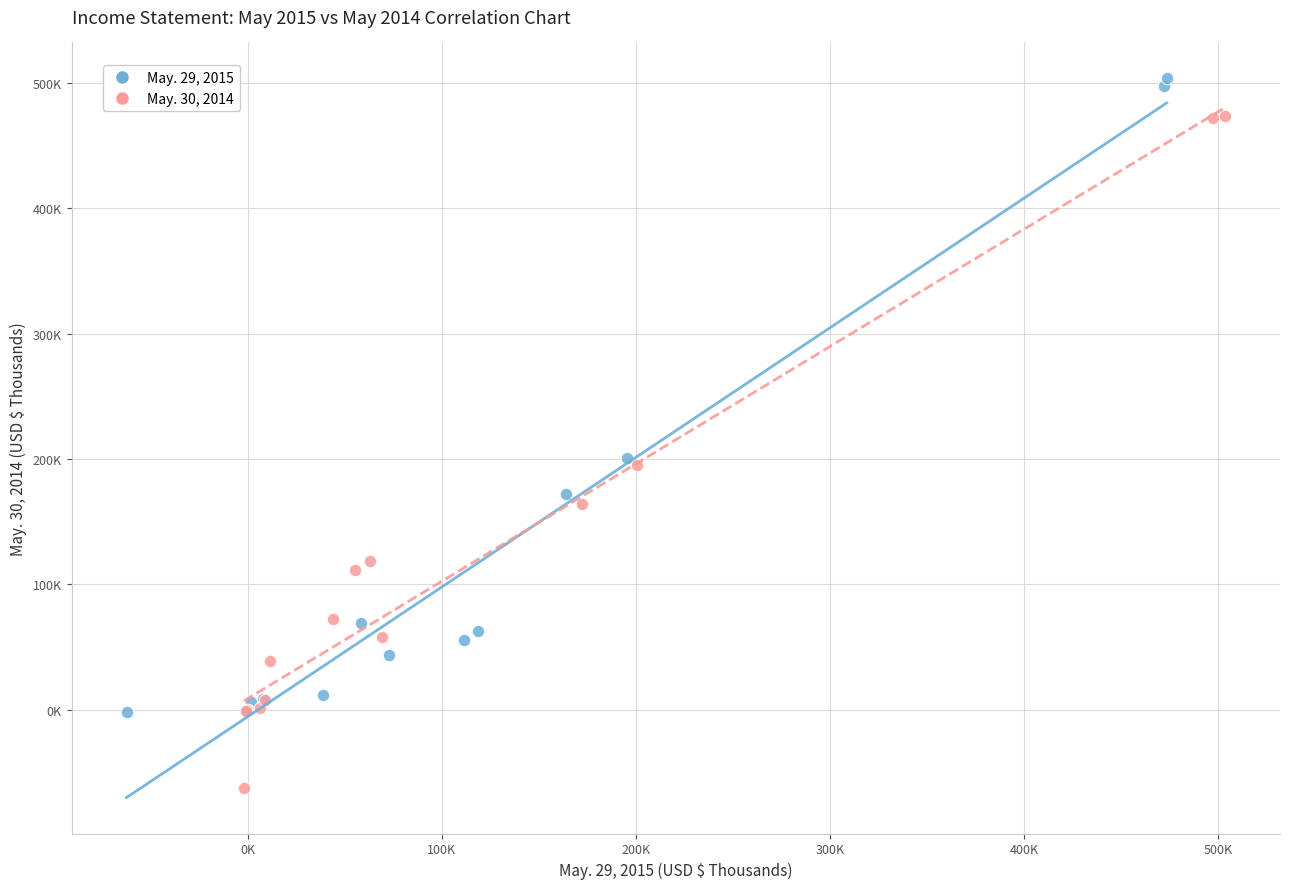

Which series contains the highest Y value?

May. 29, 2015